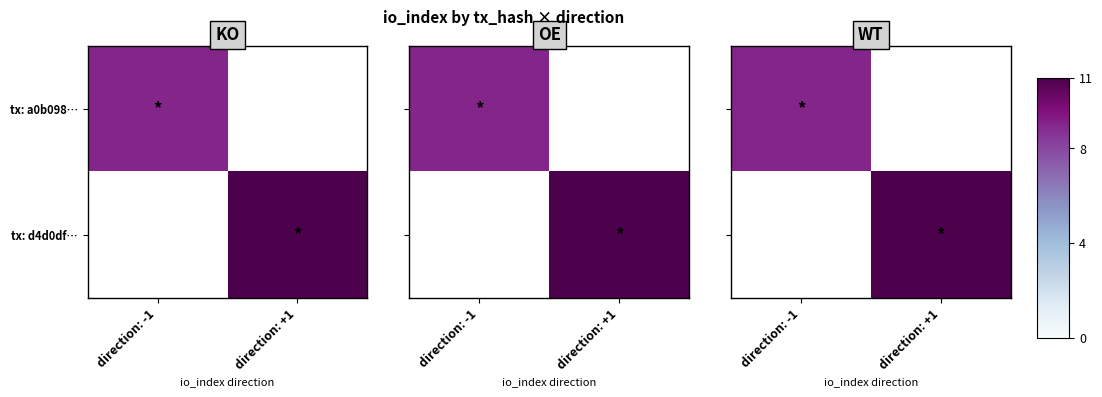

How many data points in tx: a0b098… are less than 9?

1